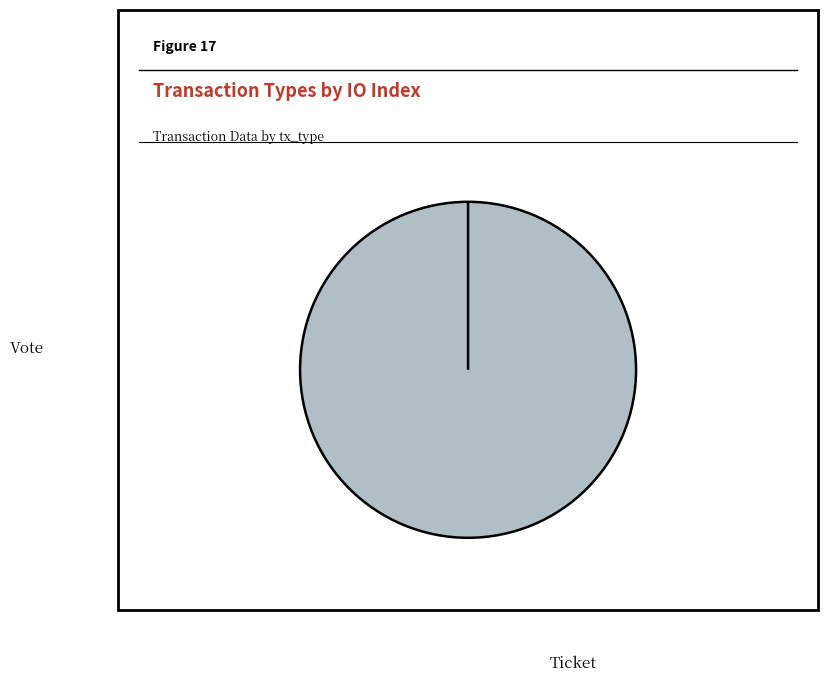

True or false: Vote accounts for 93% of the total.

False